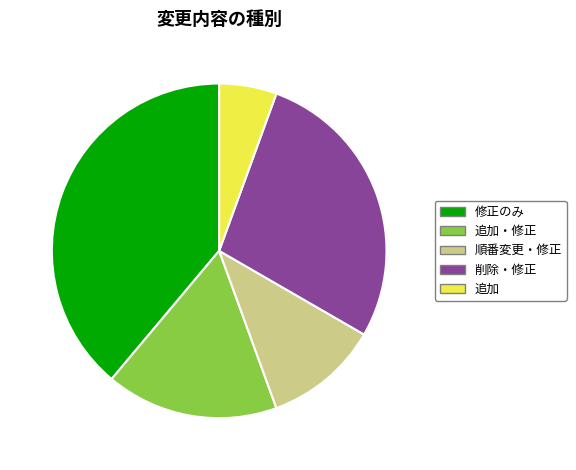

Rank the categories by value from highest to lowest.

修正のみ, 削除・修正, 追加・修正, 順番変更・修正, 追加